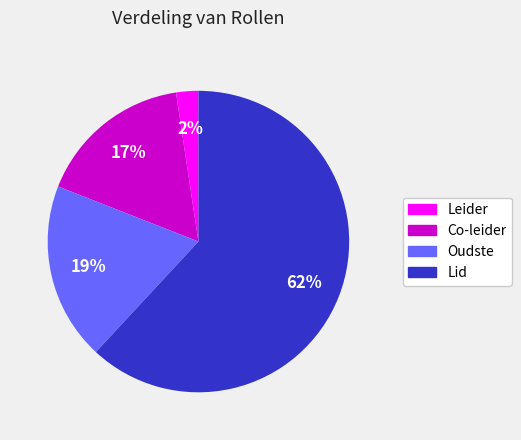

The Oudste slice represents 9% of the pie. True or false?

False